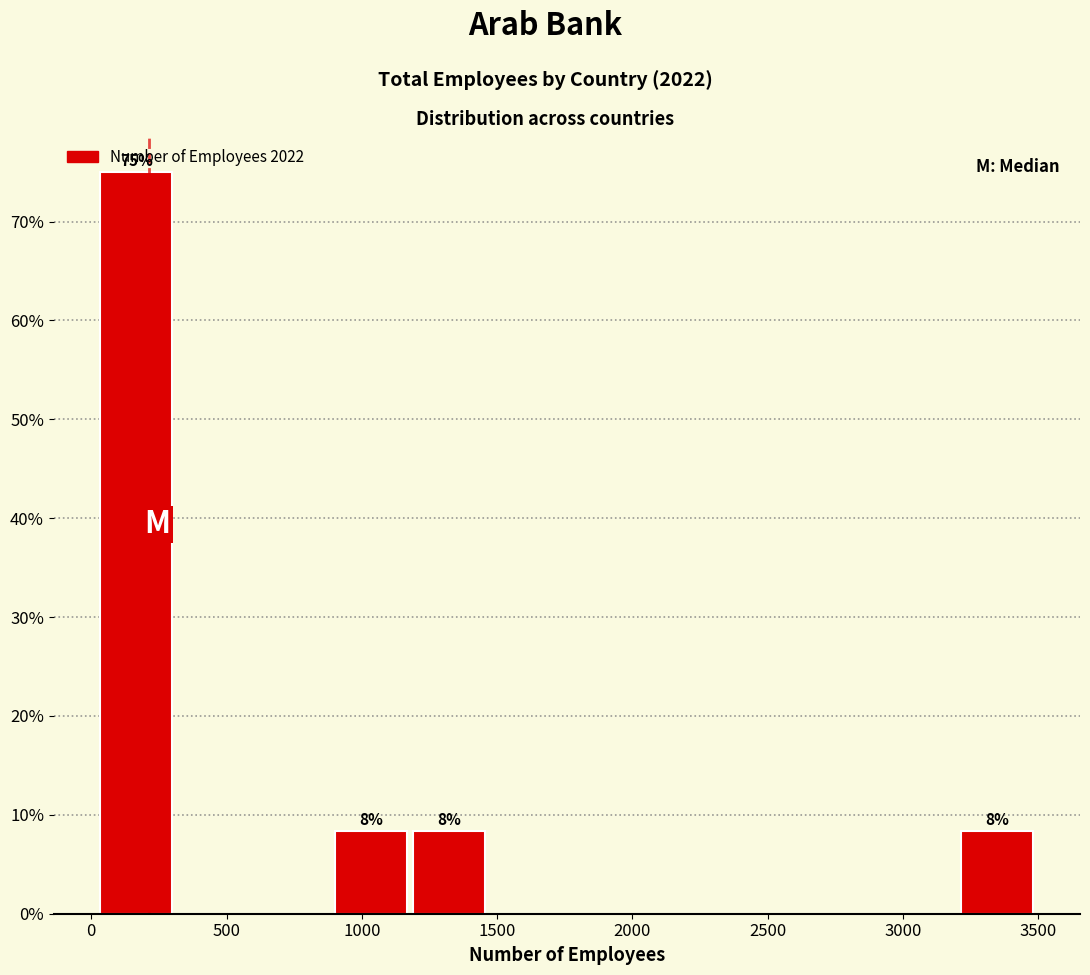

Over which range of the x-axis is the bar tallest?

0 to 300